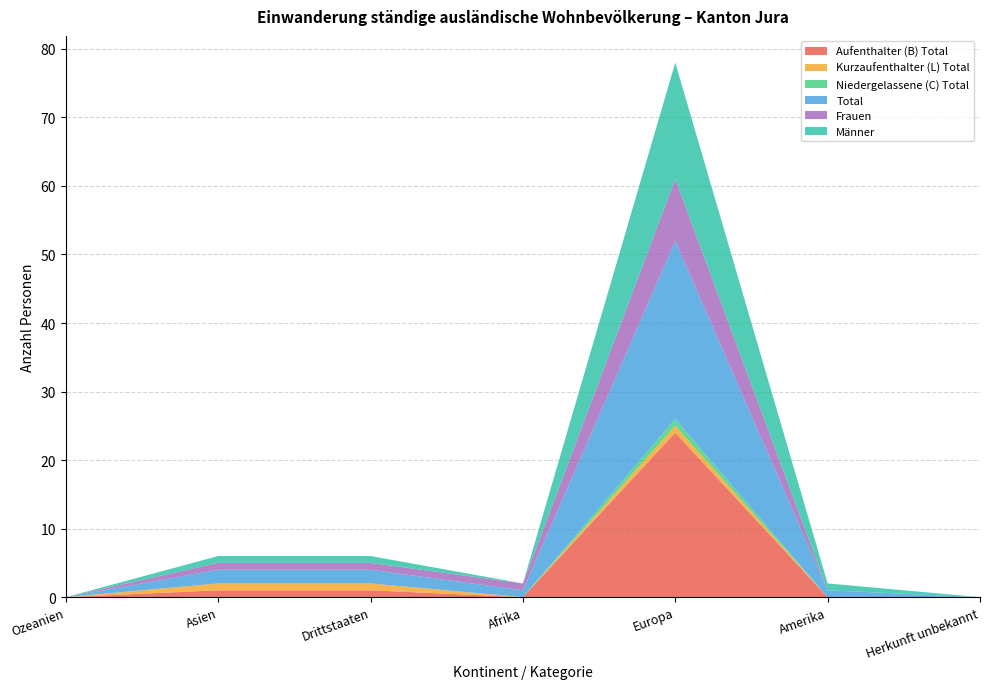

Reading right to left, extract all data points from this chart.

Aufenthalter (B) Total: 0	0	24	0	1	1	0
Kurzaufenthalter (L) Total: 0	0	1	0	1	1	0
Niedergelassene (C) Total: 0	0	1	0	0	0	0
Total: 0	1	26	1	2	2	0
Frauen: 0	0	9	1	1	1	0
Männer: 0	1	17	0	1	1	0